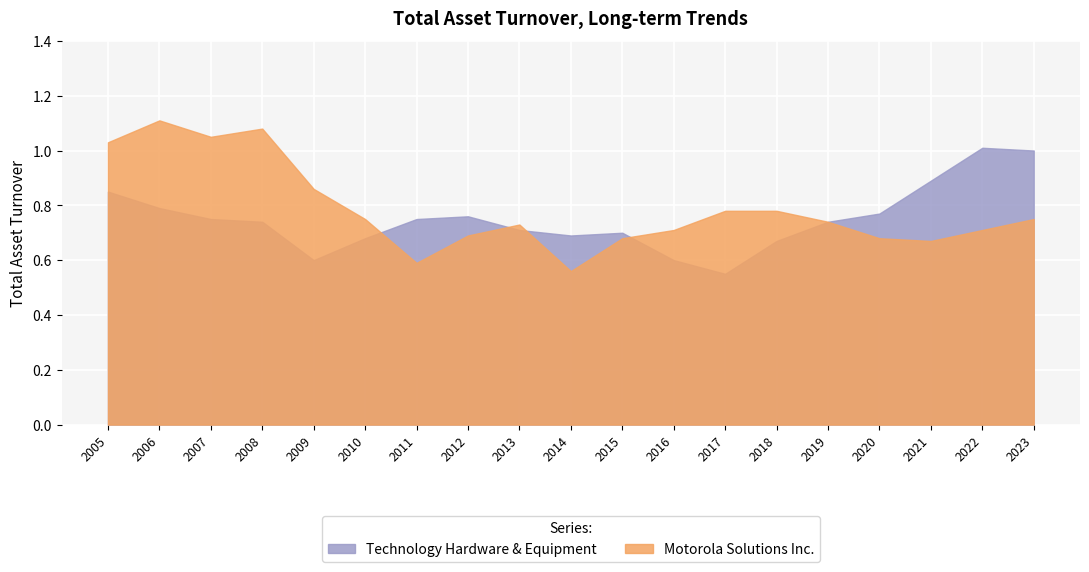

What is the difference between the maximum and minimum values in the Motorola Solutions Inc. series?

0.6